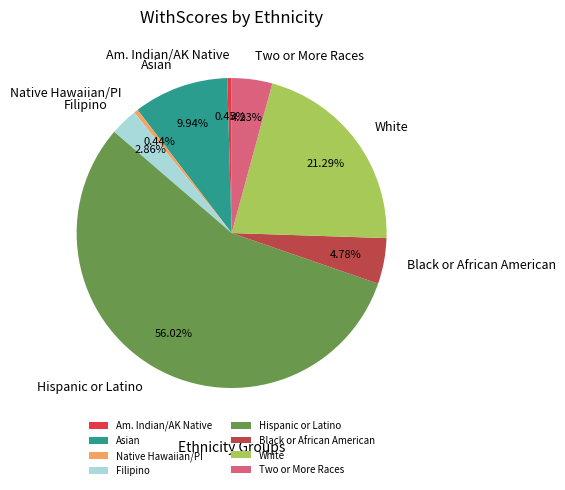

Between White and Native Hawaiian/PI, which is larger?

White